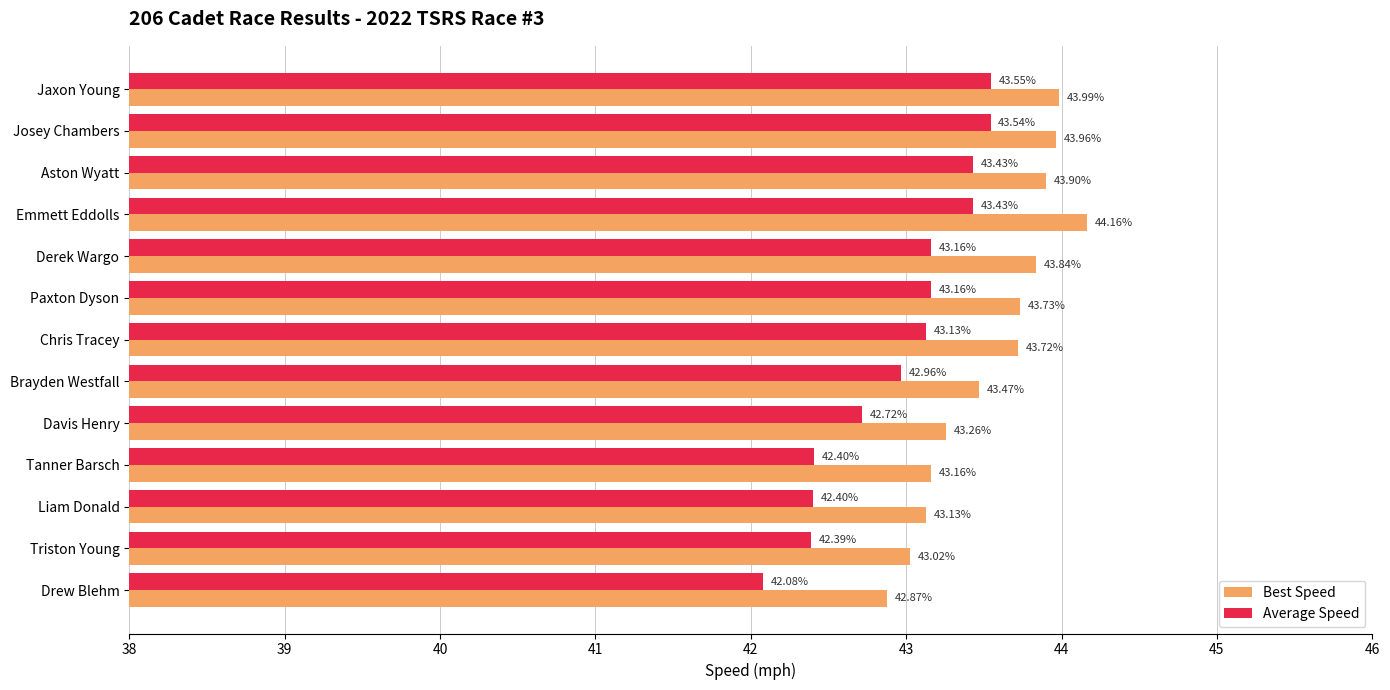

At which label is Best Speed closest to 43?

Triston Young